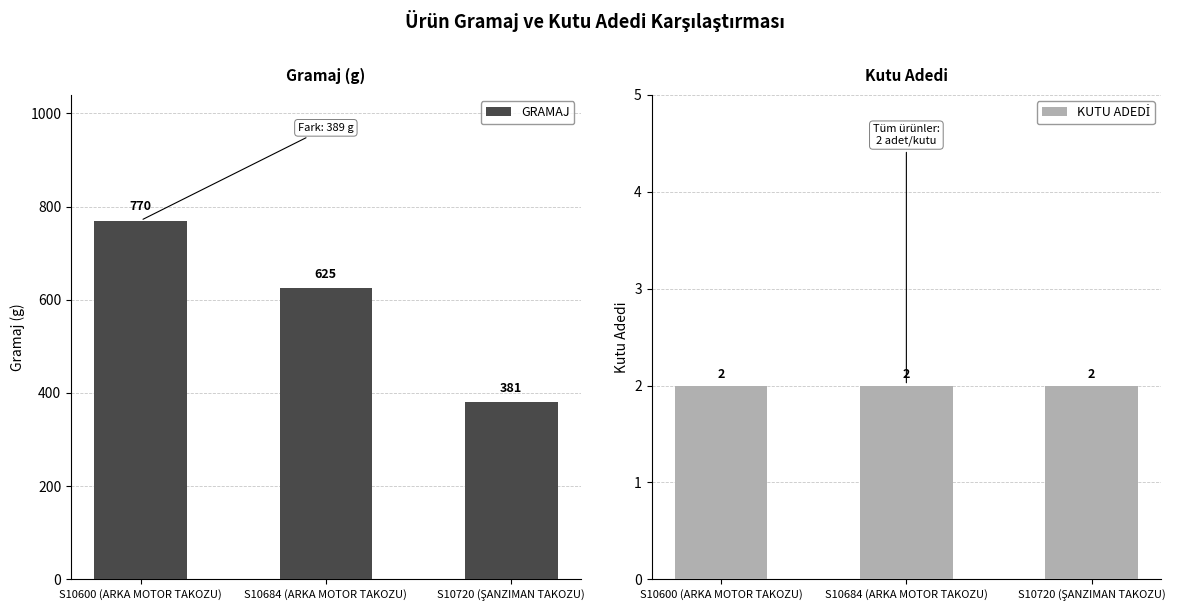

Reading right to left, extract all data points from this chart.

GRAMAJ: S10720 (ŞANZIMAN TAKOZU)=381	S10684 (ARKA MOTOR TAKOZU)=625	S10600 (ARKA MOTOR TAKOZU)=770
KUTU ADEDİ: S10720 (ŞANZIMAN TAKOZU)=2	S10684 (ARKA MOTOR TAKOZU)=2	S10600 (ARKA MOTOR TAKOZU)=2